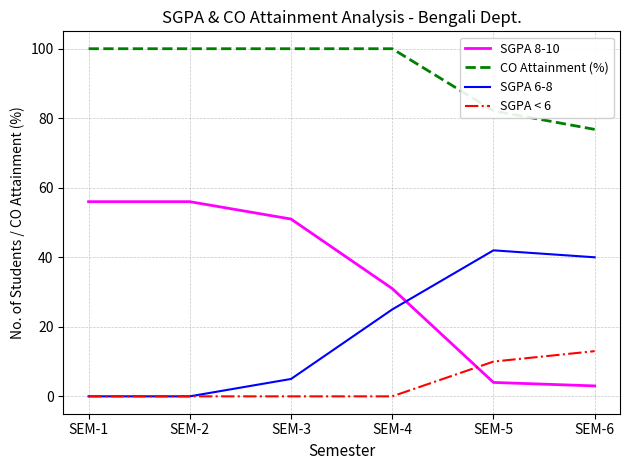

True or false: SGPA < 6 has more than 2 interior local peaks.

False